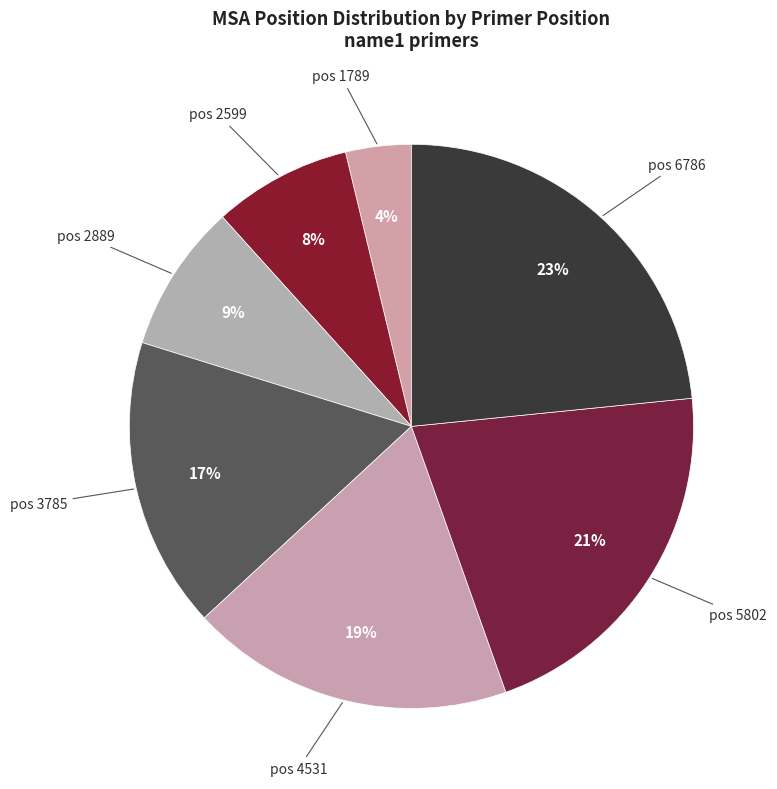

How many segments does this pie chart have?

7